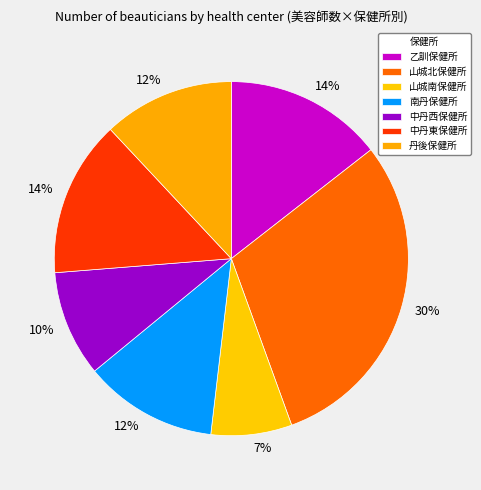

To the nearest percent, what is the difference between the 南丹保健所 and 中丹東保健所 slice percentages?

2%